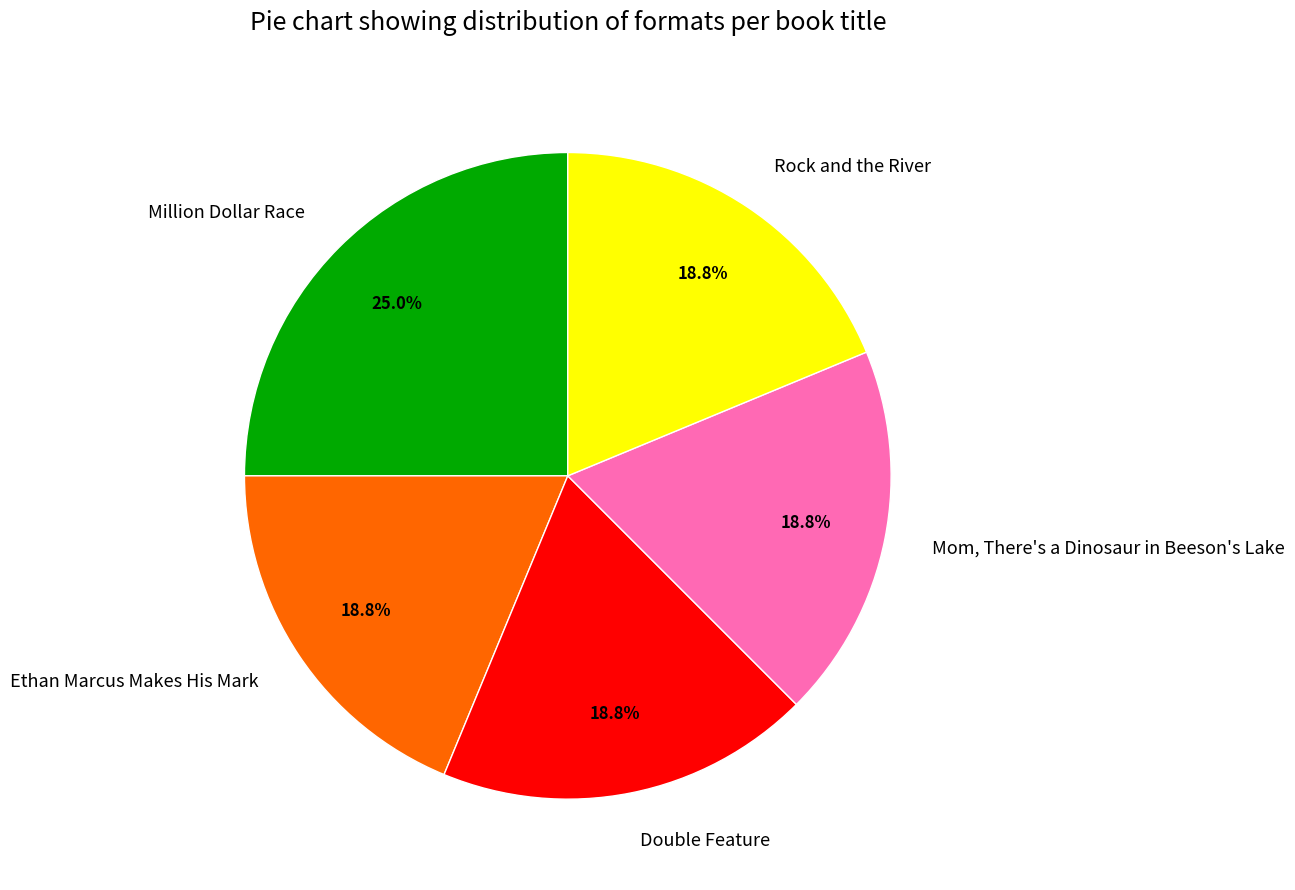

To the nearest percent, what portion does Ethan Marcus Makes His Mark represent?

19%